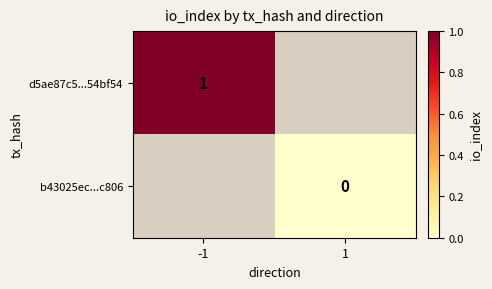

Is it true that d5ae87c5...54bf54 equals 0 at -1?

False